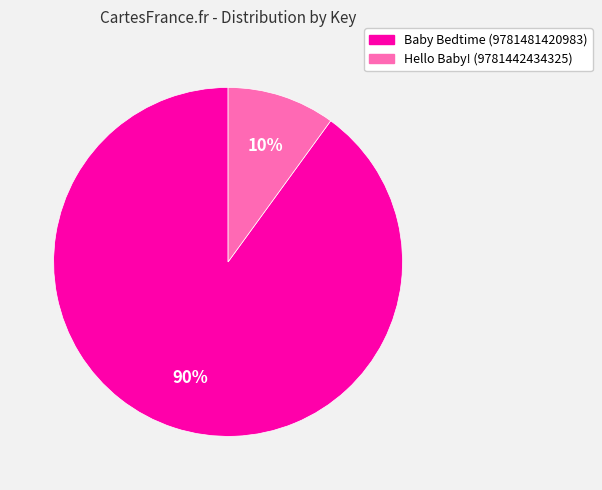

Is there any slice that represents more than half of the pie?

Yes